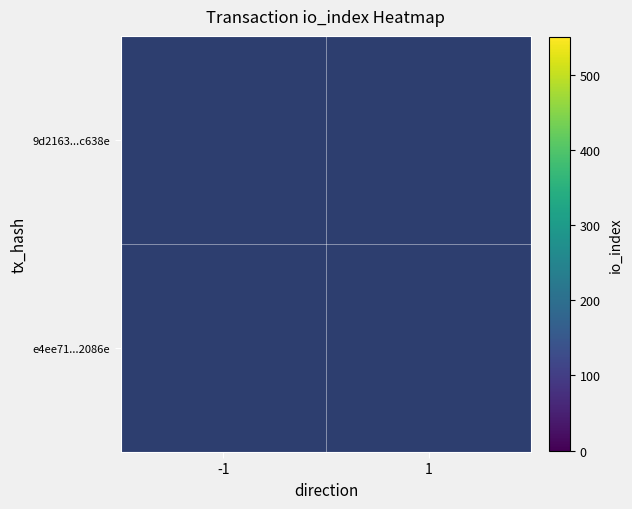

How many categories are shown in the chart?

2